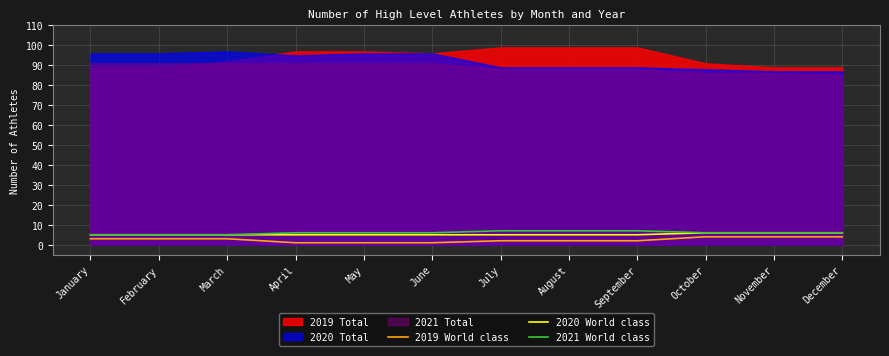

Where is 2021 World class nearest to the value 6?

April